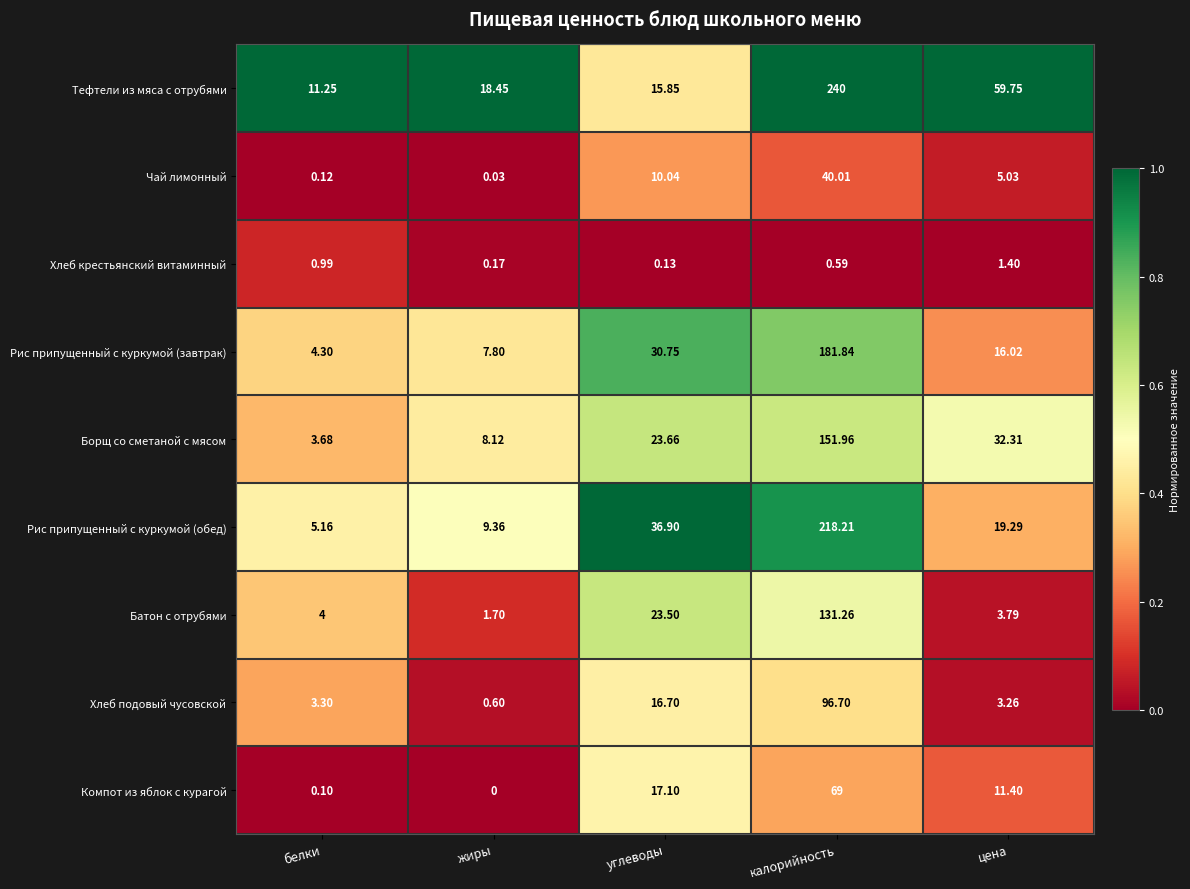

Which category has the highest value across all series?

калорийность